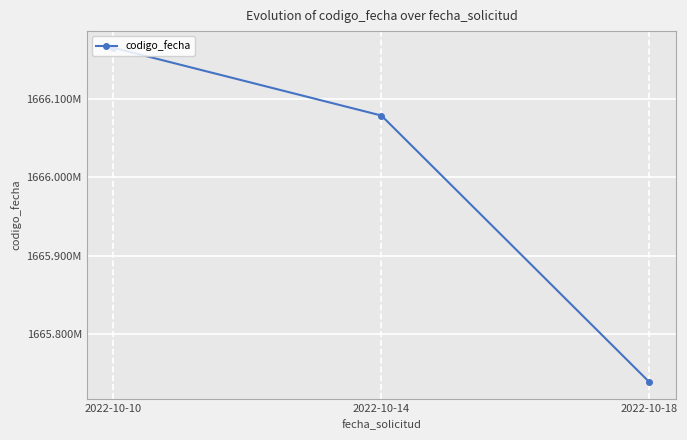

Where is the data nearest to the value 1665952057?

2022-10-14